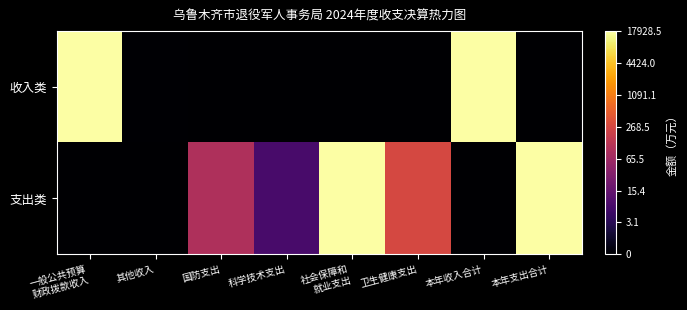

List the series in order of their overall mean, highest first.

支出类, 收入类